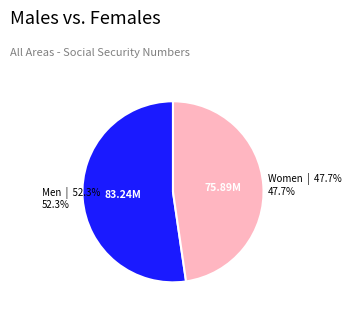

Is there a majority slice in this chart?

Yes